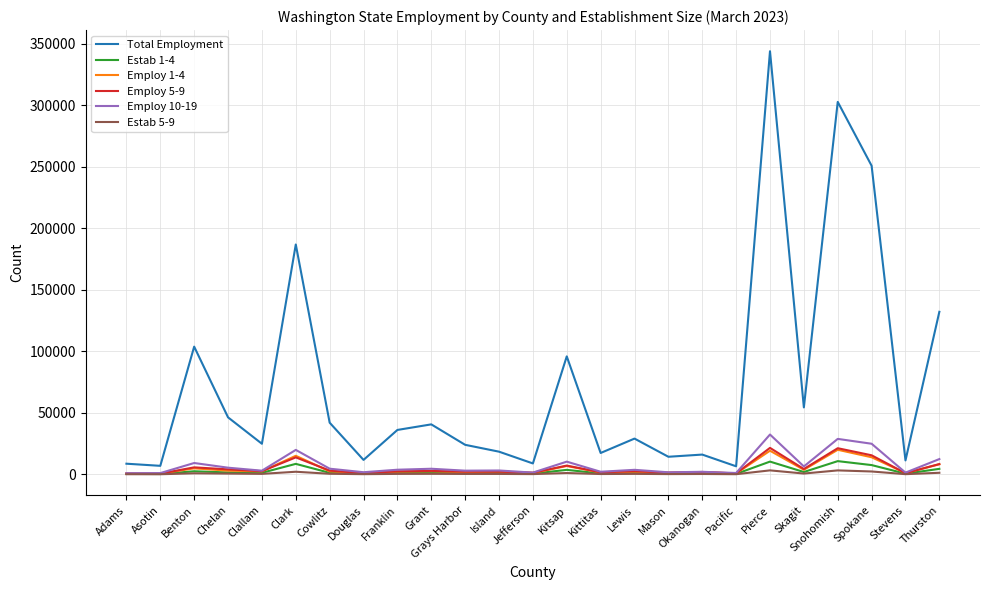

Is the value of Employ 10-19 at Skagit greater than the value of Employ 1-4 at Spokane?

No